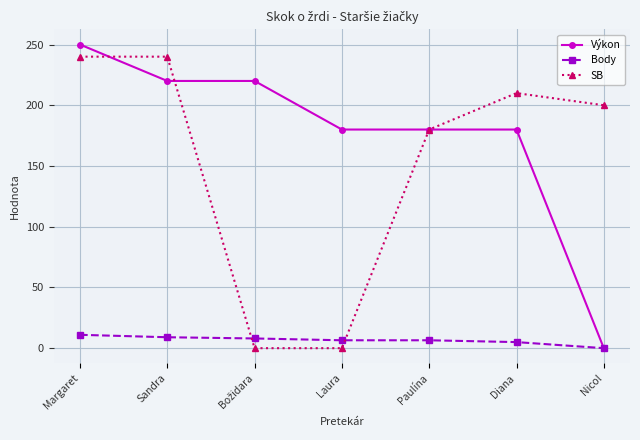

What is the sum of all SB values?

1070.0